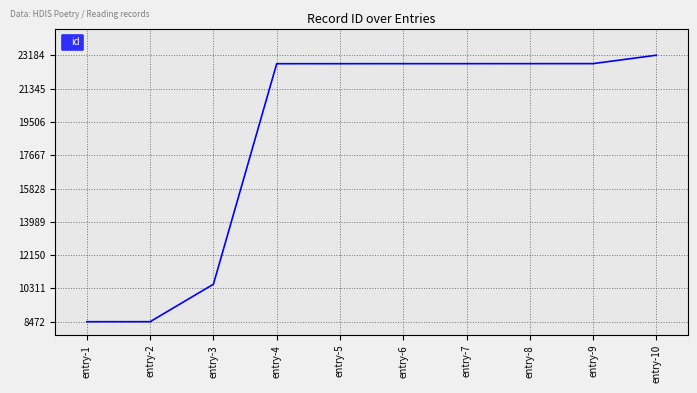

What is the smallest value displayed?

8472